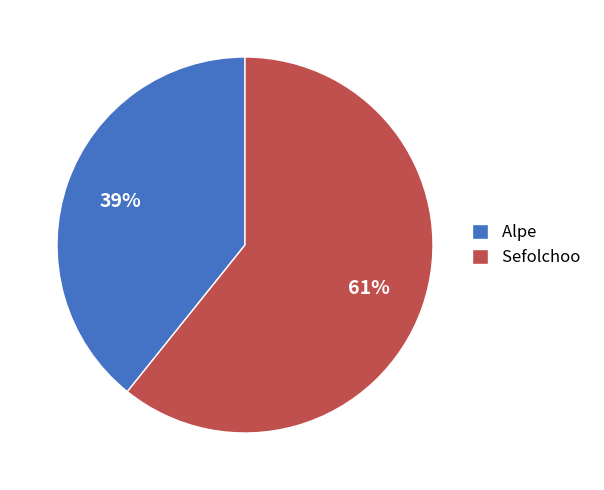

Is the sum of Alpe and Sefolchoo greater than half?

Yes